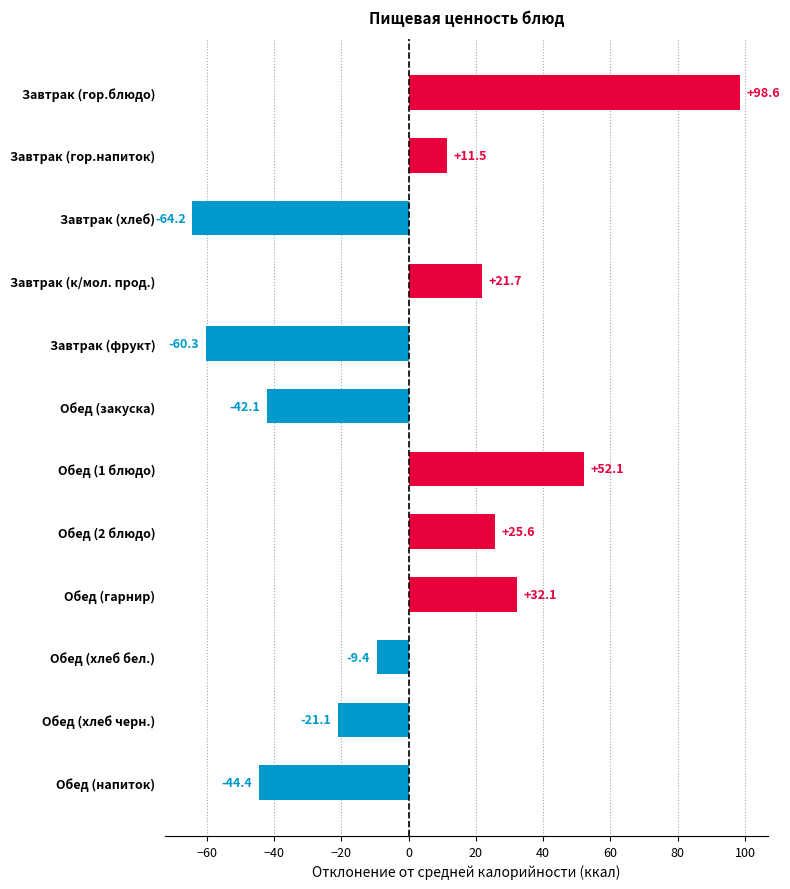

Which label corresponds to the largest value in the chart?

Завтрак (гор.блюдо)